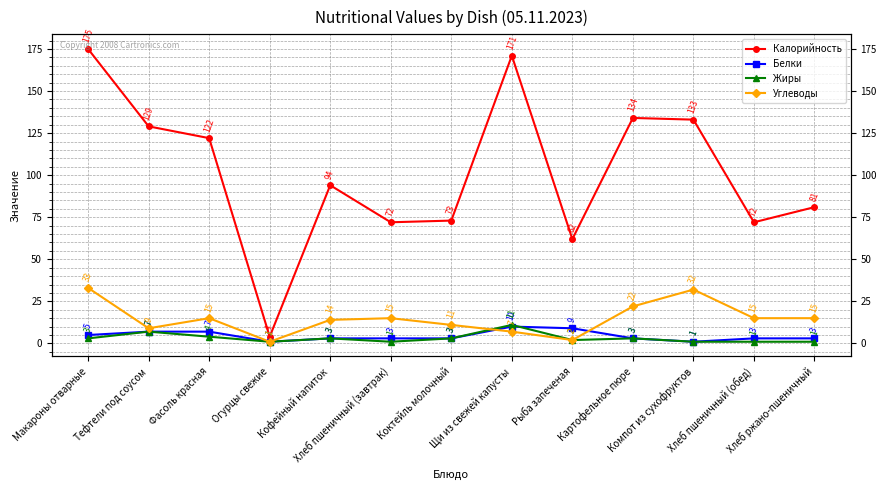

What is the label of the 1st point from the left?

Макароны отварные